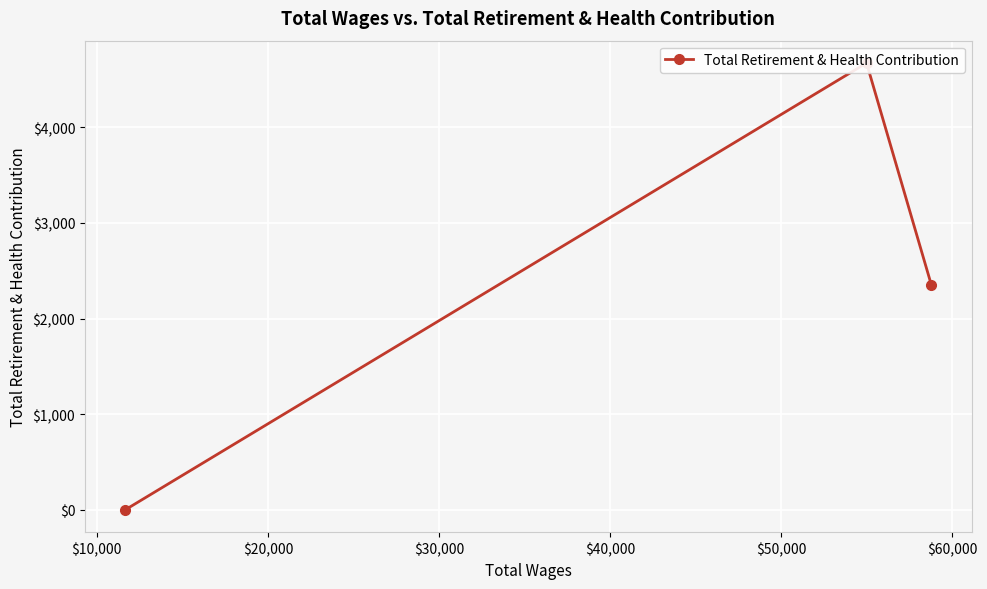

How many data points are less than 2351?

1